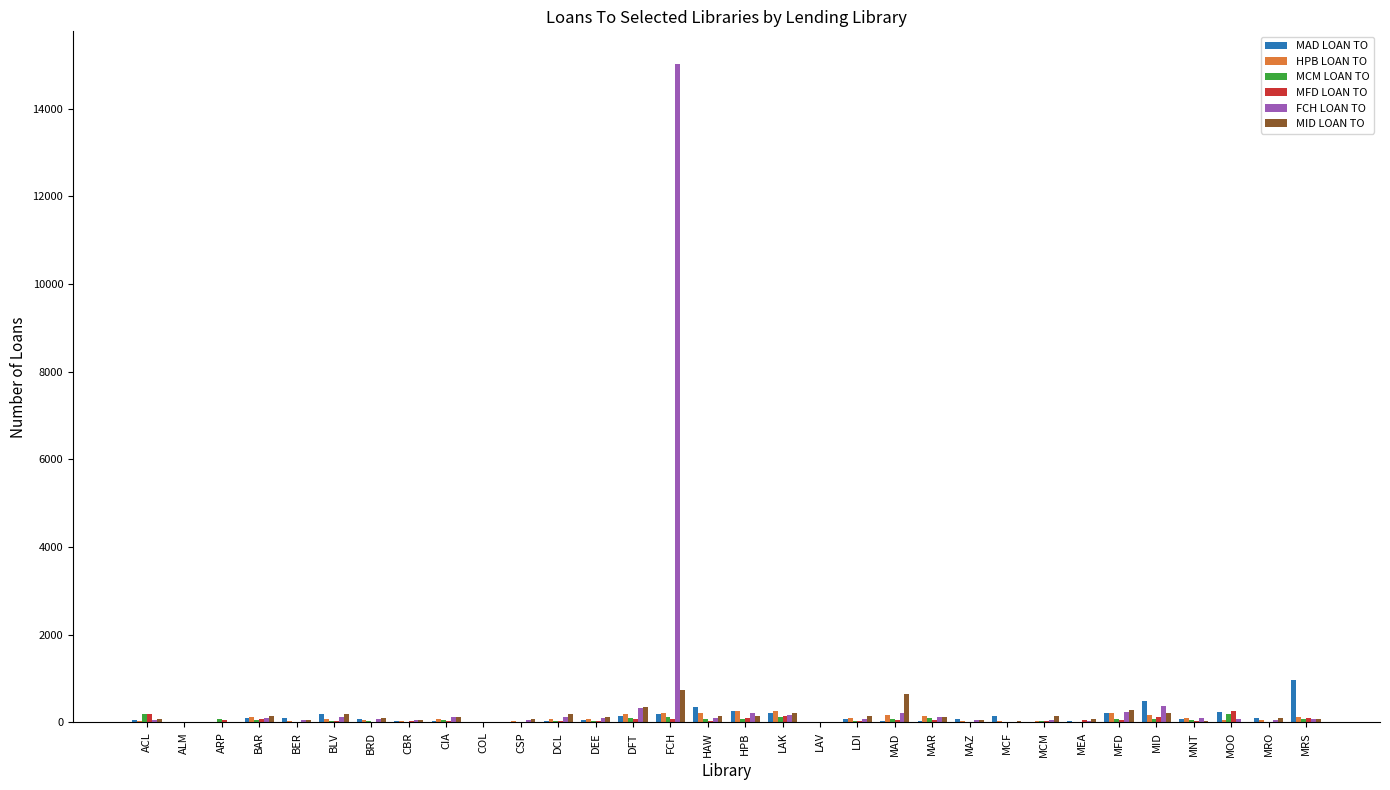

What is the maximum value for MCM LOAN TO?

204